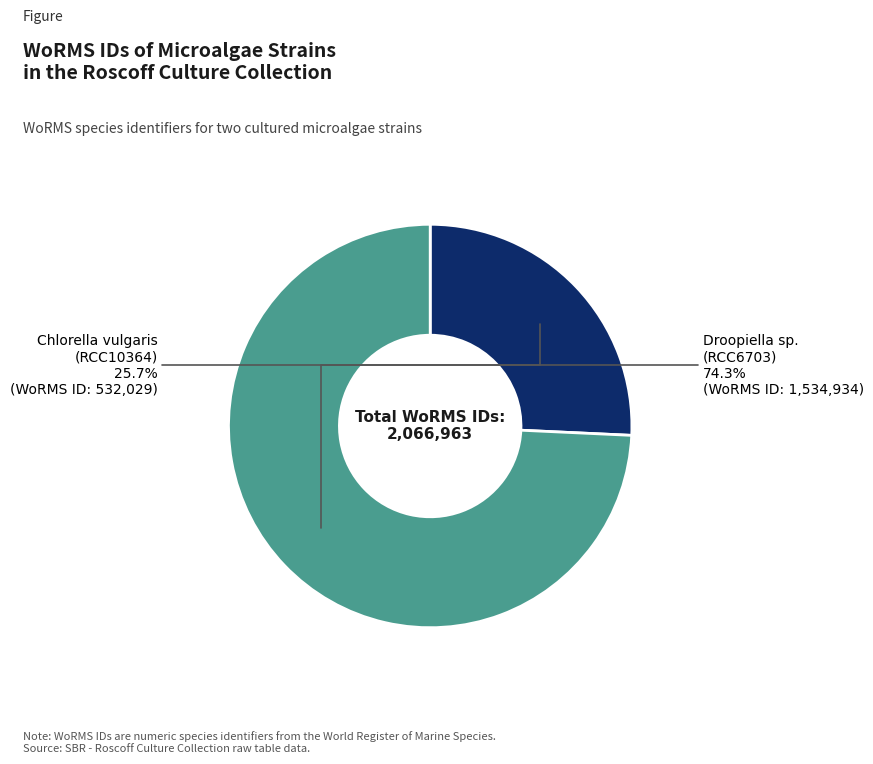

To the nearest percent, what is the average slice percentage?

50%